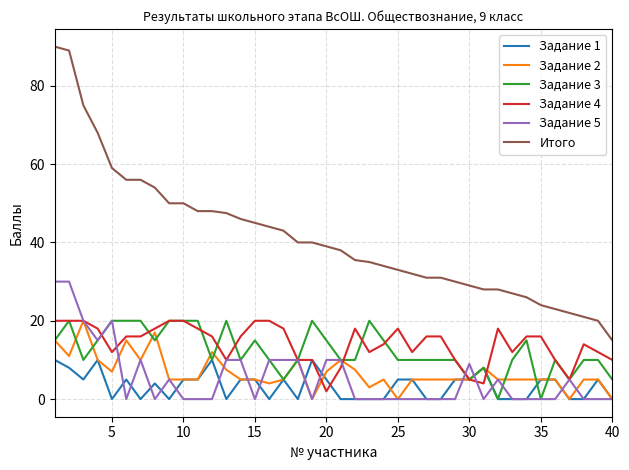

What are all the series names shown in the legend?

Задание 1, Задание 2, Задание 3, Задание 4, Задание 5, Итого